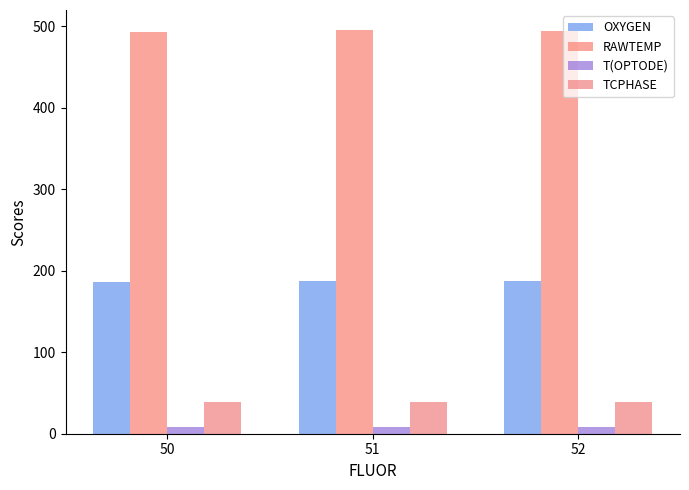

What is the maximum value shown in the chart?

495.3